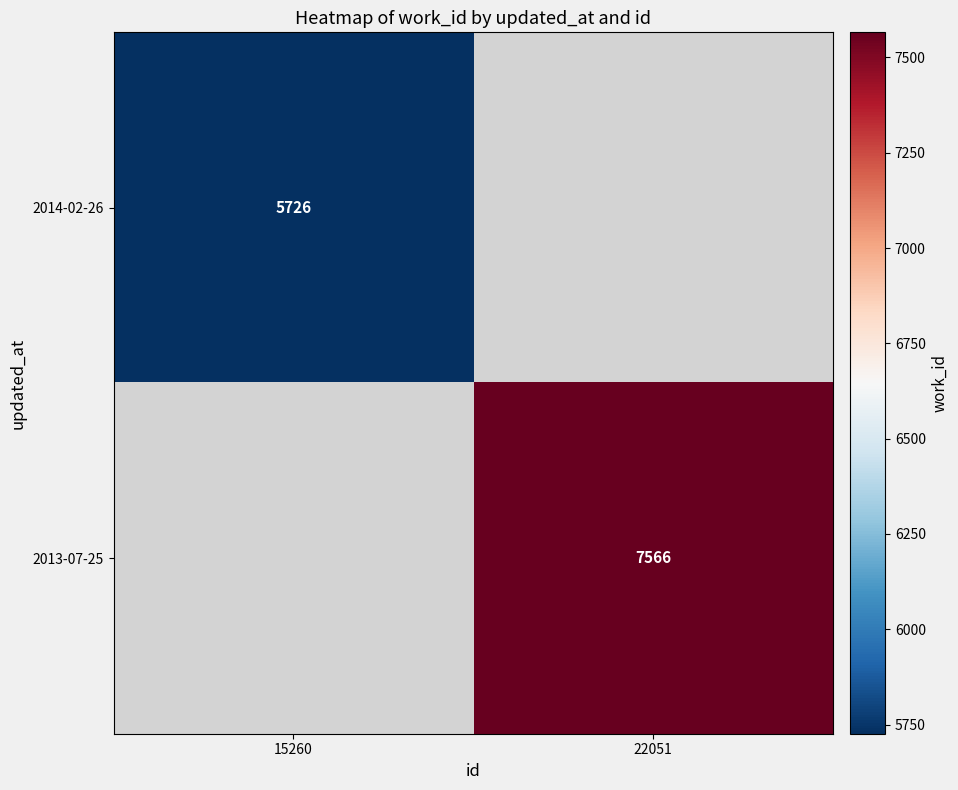

Which has a higher value, 15260 or 22051?

22051